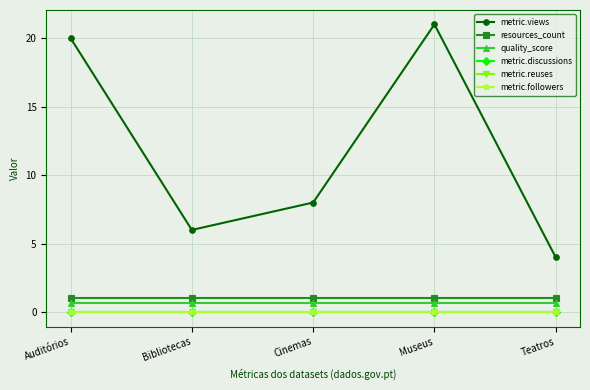

Between Auditórios and Bibliotecas, which series saw the biggest shift?

metric.views